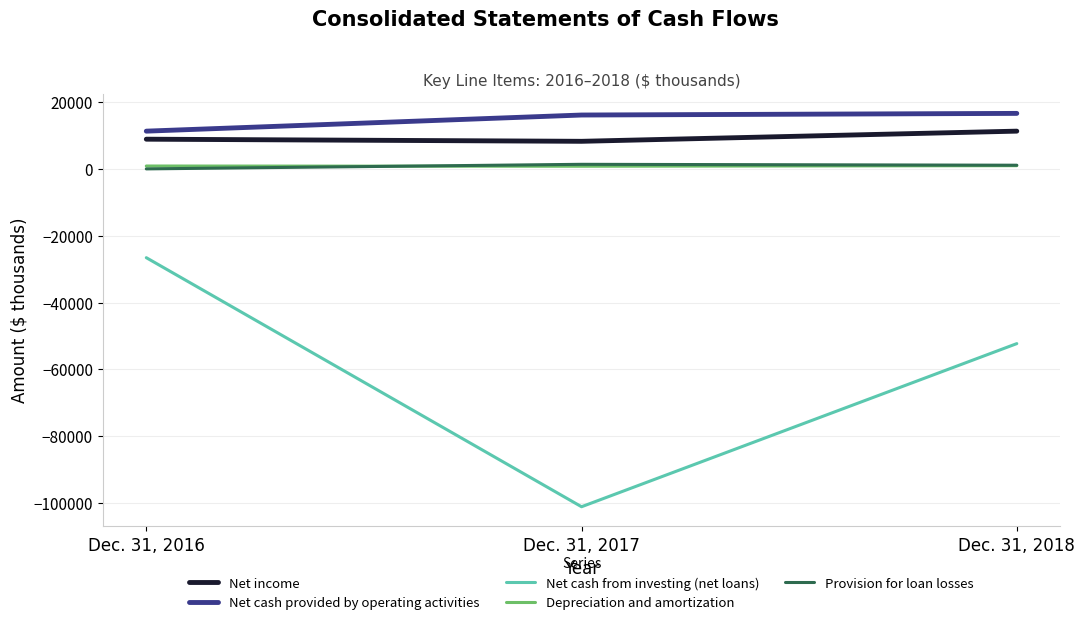

Which series has the largest total across all categories?

Net cash provided by operating activities